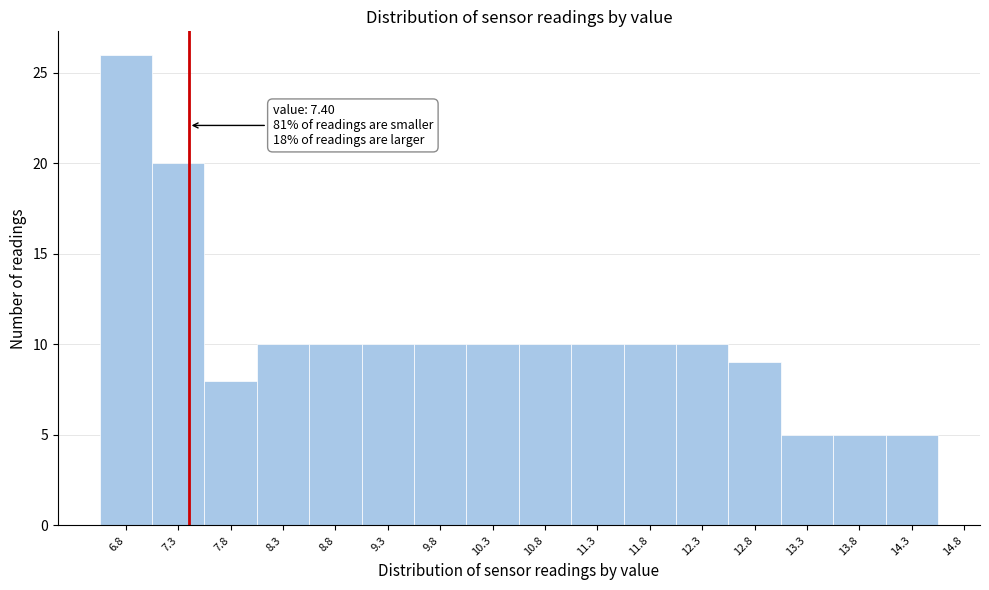

Which range on the x-axis has the tallest bar?

6.55 to 7.05